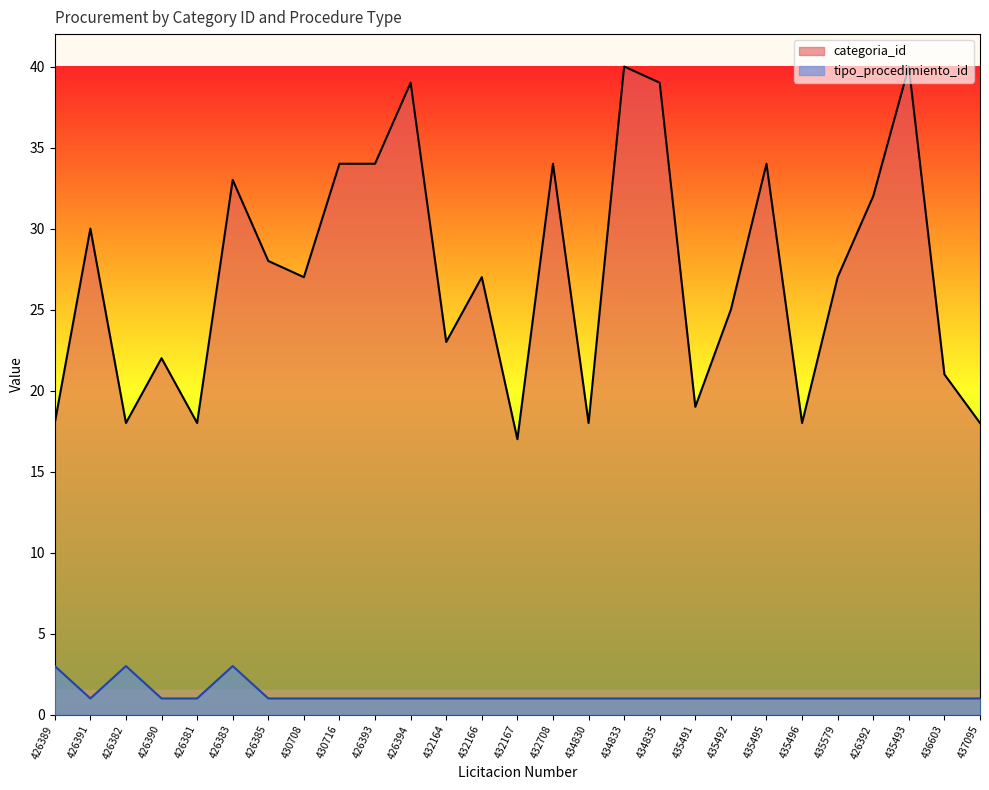

True or false: categoria_id has more than 1 interior local peaks.

True